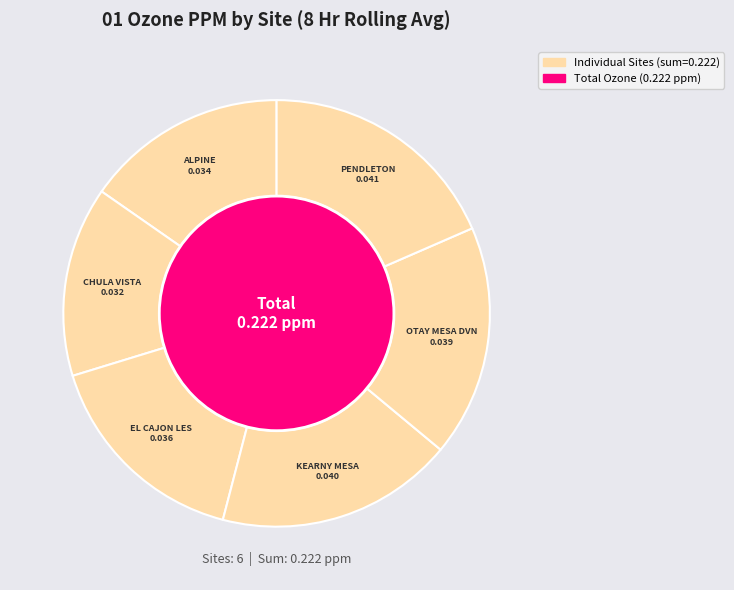

The OTAY MESA DVN slice represents 8% of the pie. True or false?

False